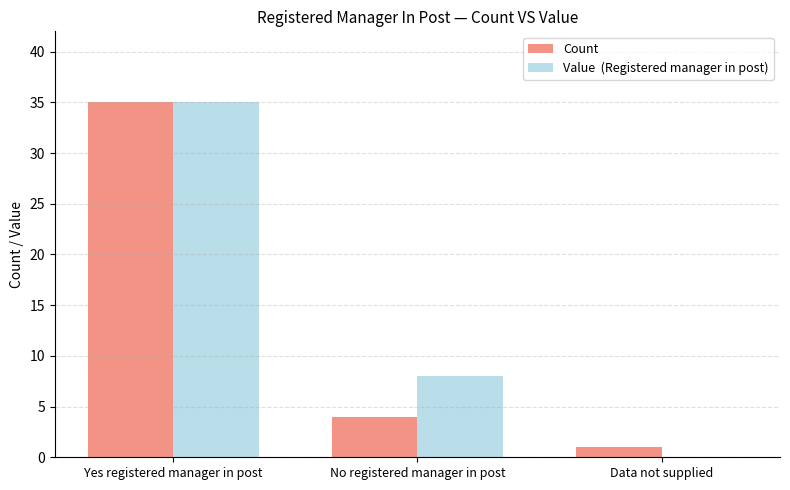

Which category has the highest value across all series?

Yes registered manager in post